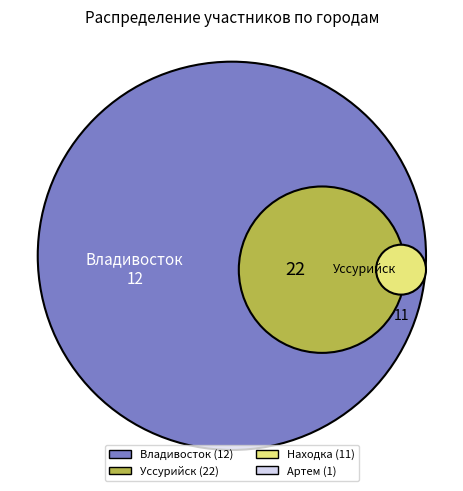

Rank the categories by value from highest to lowest.

Уссурийск, Владивосток, Находка, Артем